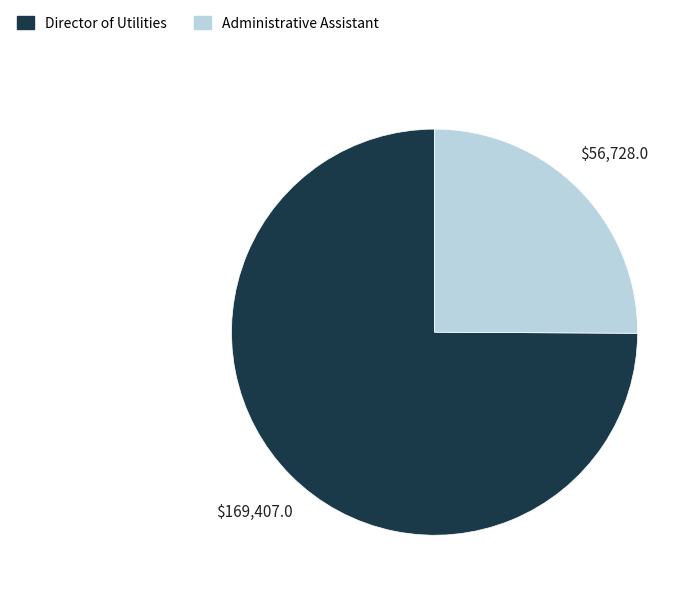

What is the smallest slice in the pie chart?

Administrative Assistant